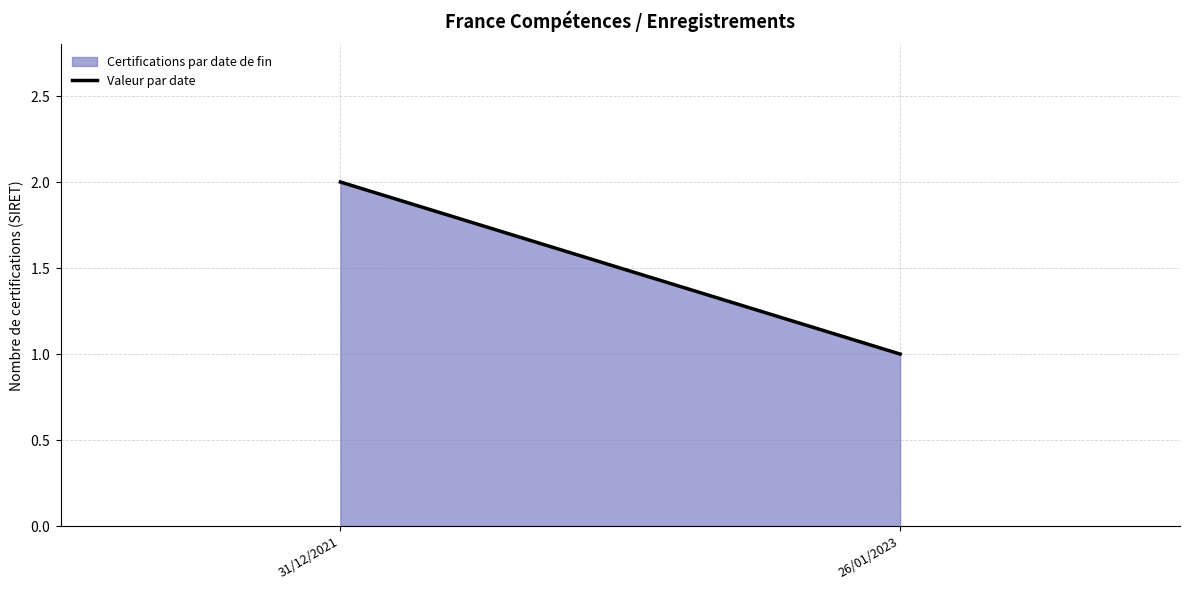

Reading left to right, what are all the values shown in this chart?

2	1